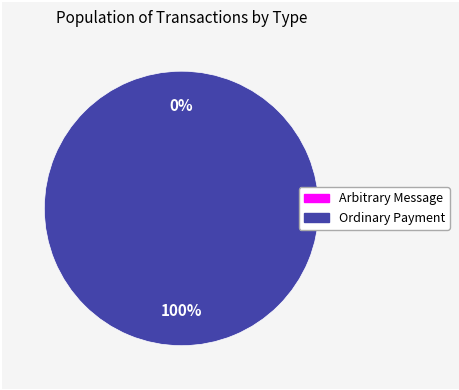

Does Ordinary Payment represent more than half of the total?

Yes